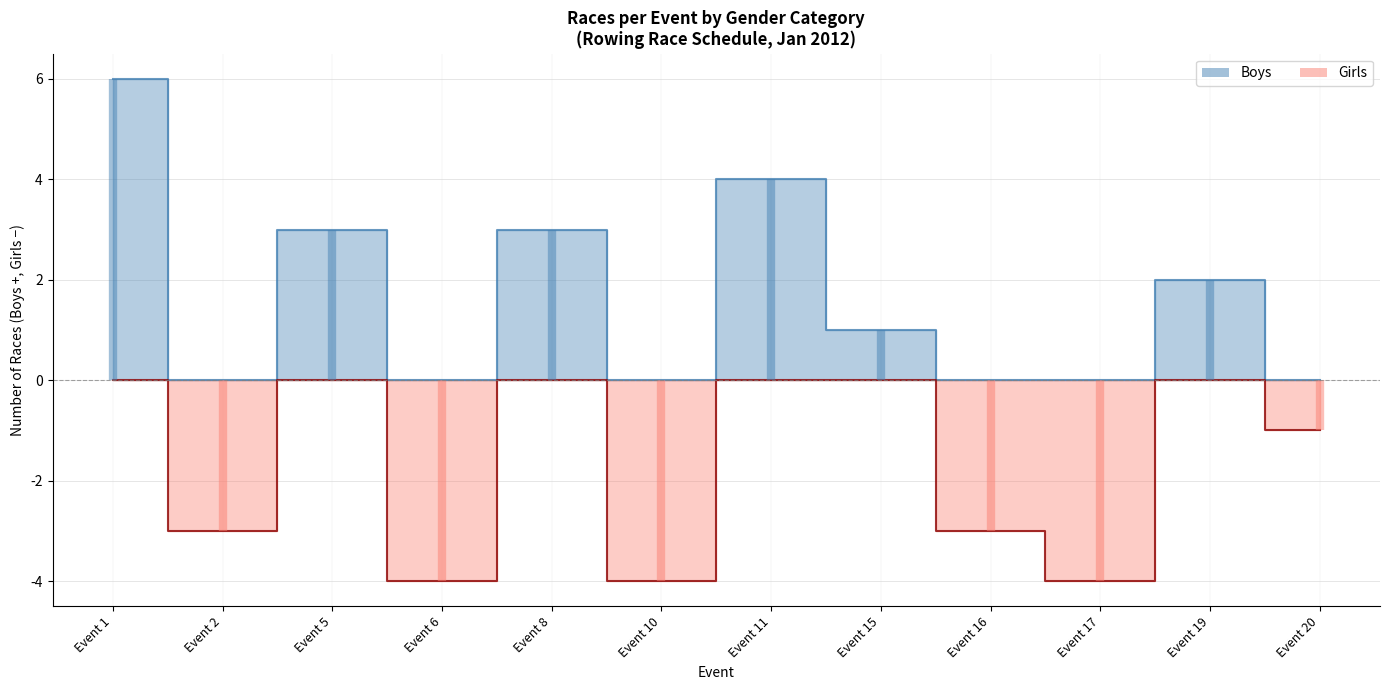

At how many categories does at least one series exceed 4?

1